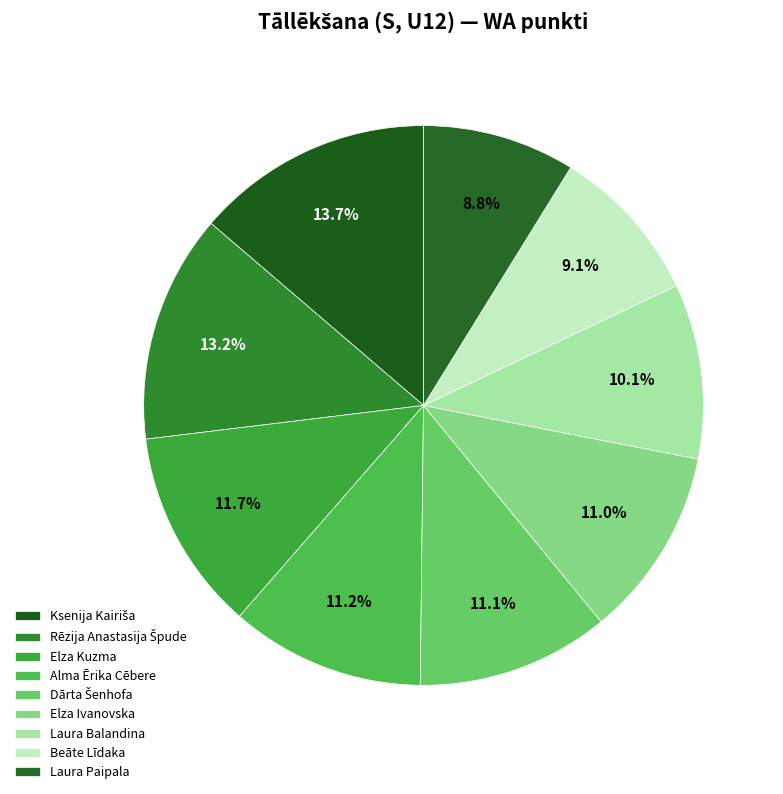

How many segments does this pie chart have?

9